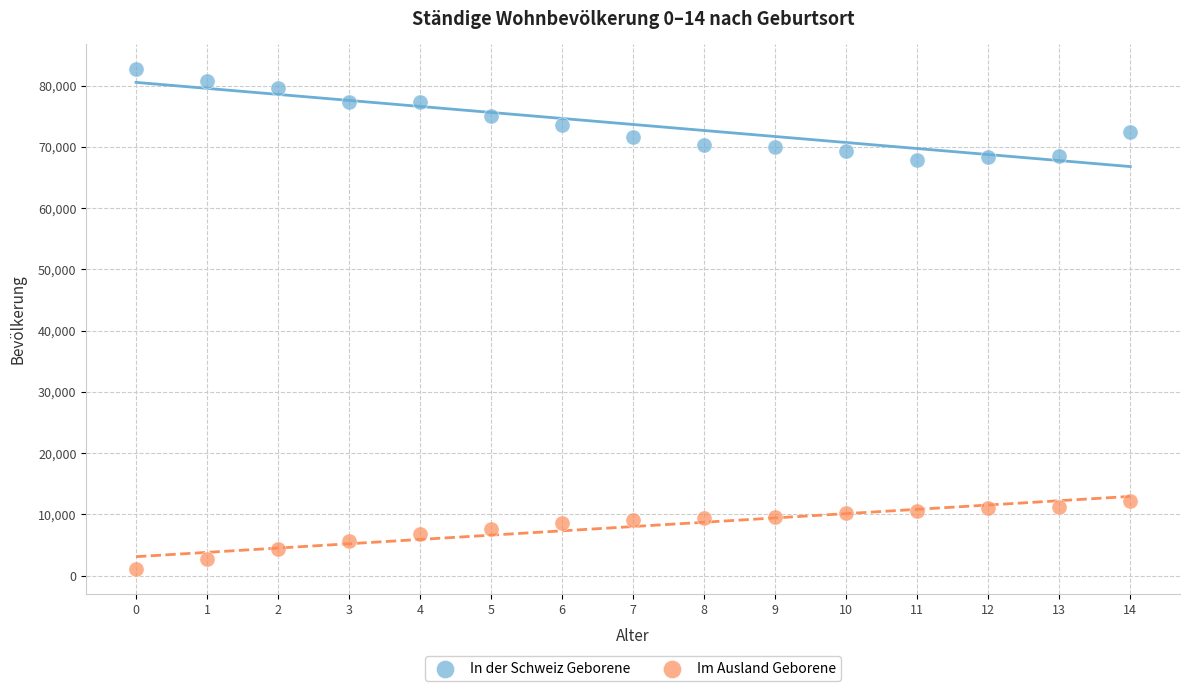

Which series reaches the maximum Y coordinate?

In der Schweiz Geborene